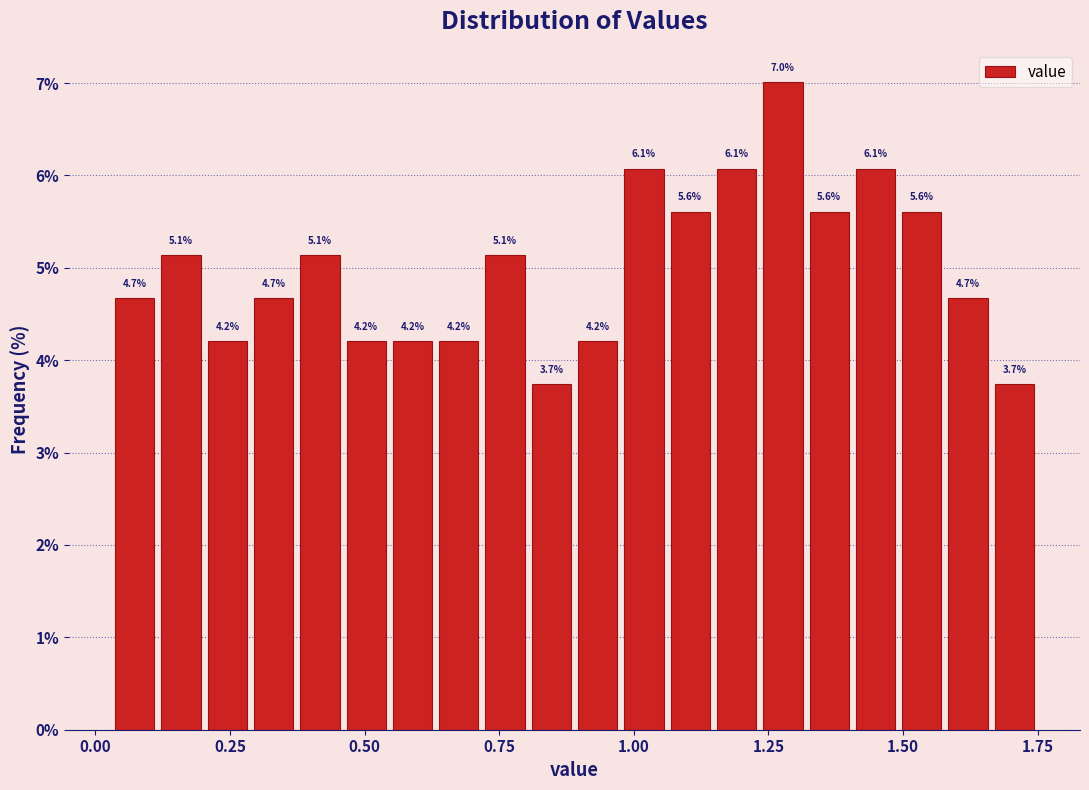

Read against the x-axis, roughly where is the centre of the tallest bar?

1.30